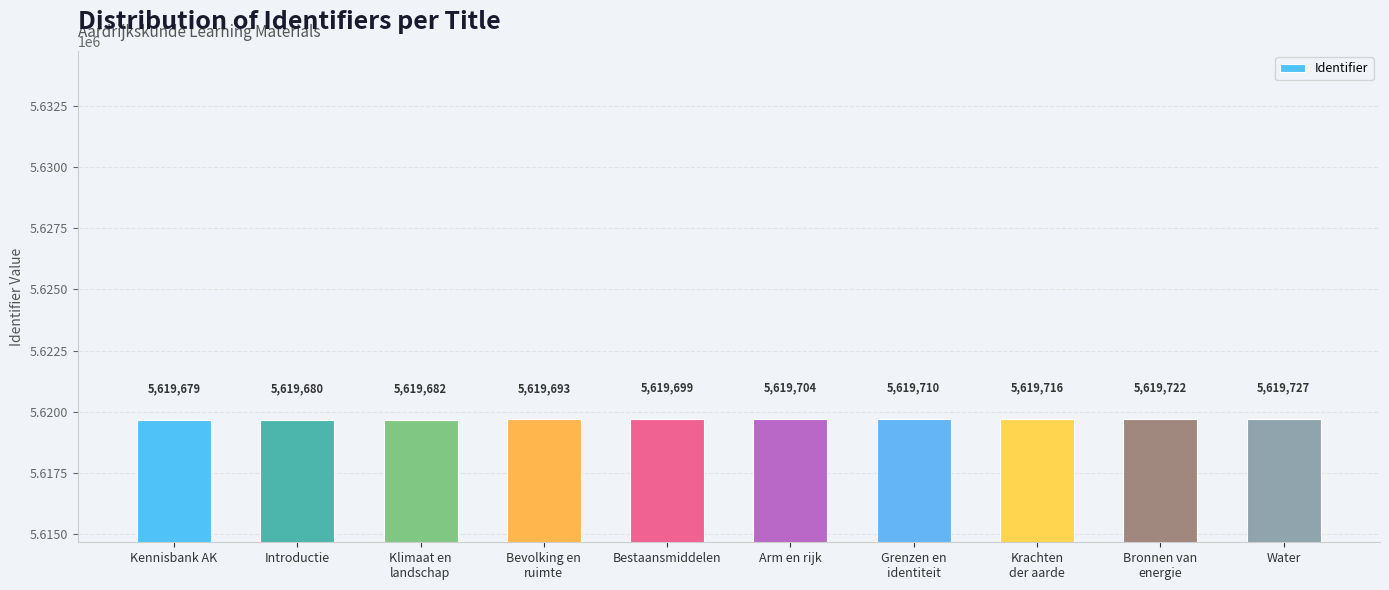

How many data points does each series have?

10